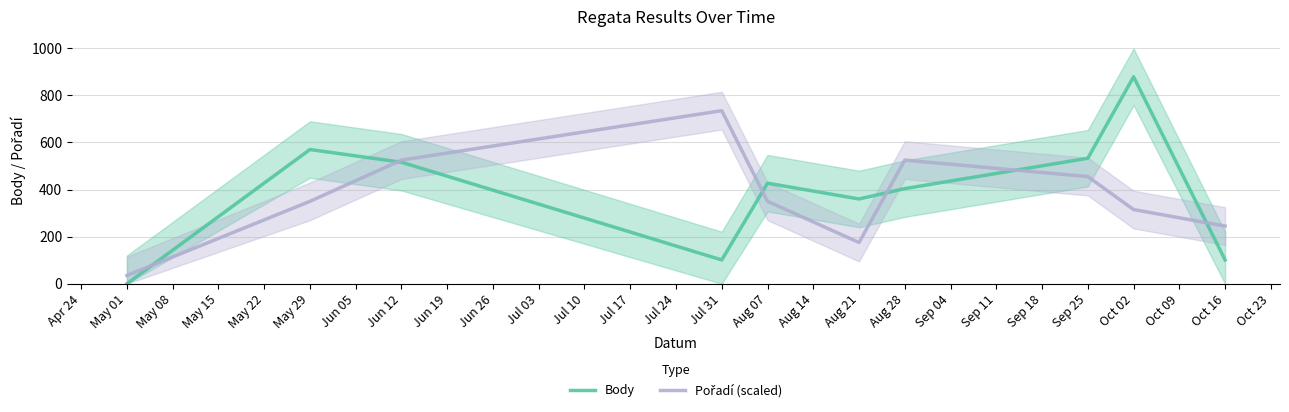

Rank the series by their average value, from lowest to highest.

Pořadí (scaled), Body